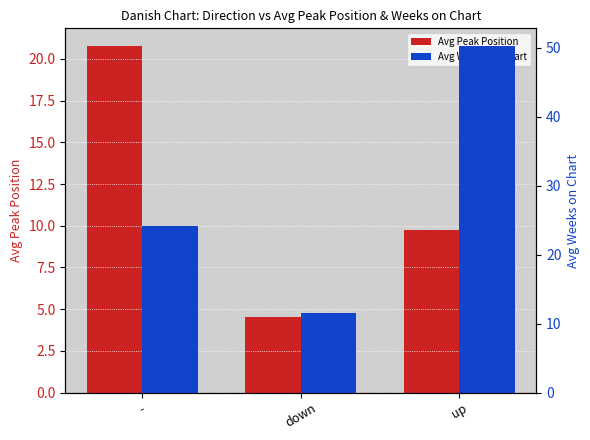

Rank the series at down from highest to lowest value.

Avg Weeks on Chart, Avg Peak Position